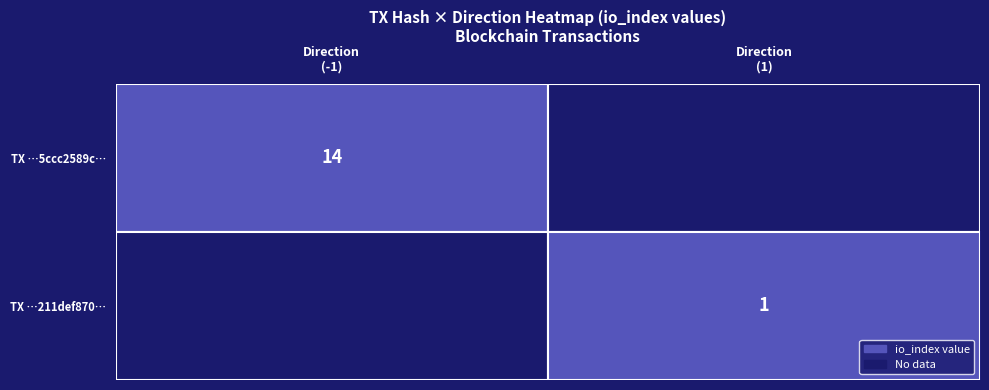

Rank the series at Direction (1) from lowest to highest value.

TX …5ccc2589c…, TX …211def870…